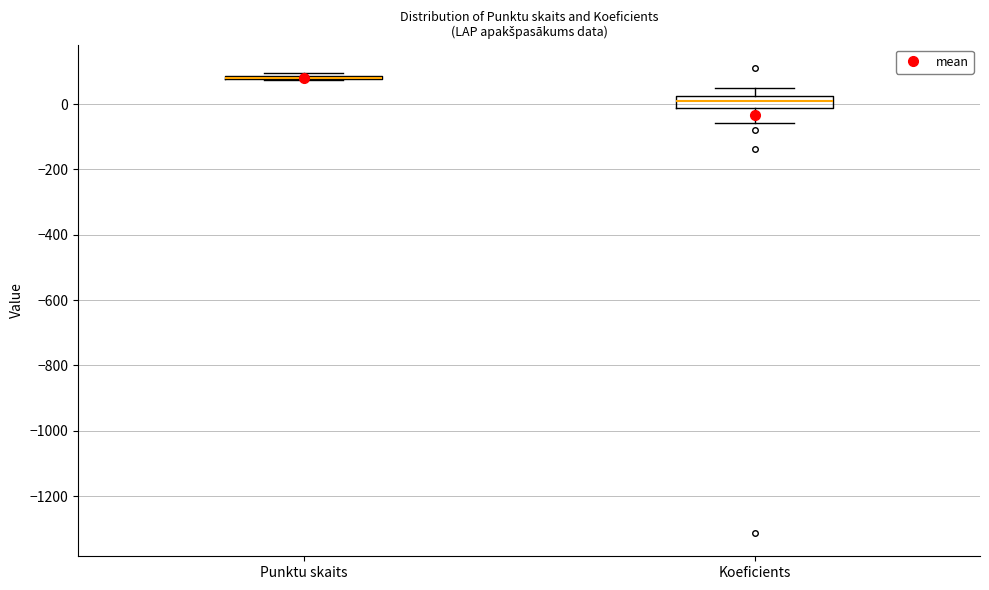

Reading left to right, read every box against the y-axis: the position of its median line, the range the box covers, and the ends of its whiskers. The values are not printed on the chart, so give them approximately, as read against the axis.

Punktu skaits: box collapsed to a line at 80, whiskers 80 to 100
Koeficients: median 0, box -20 to 20, whiskers -60 to 40